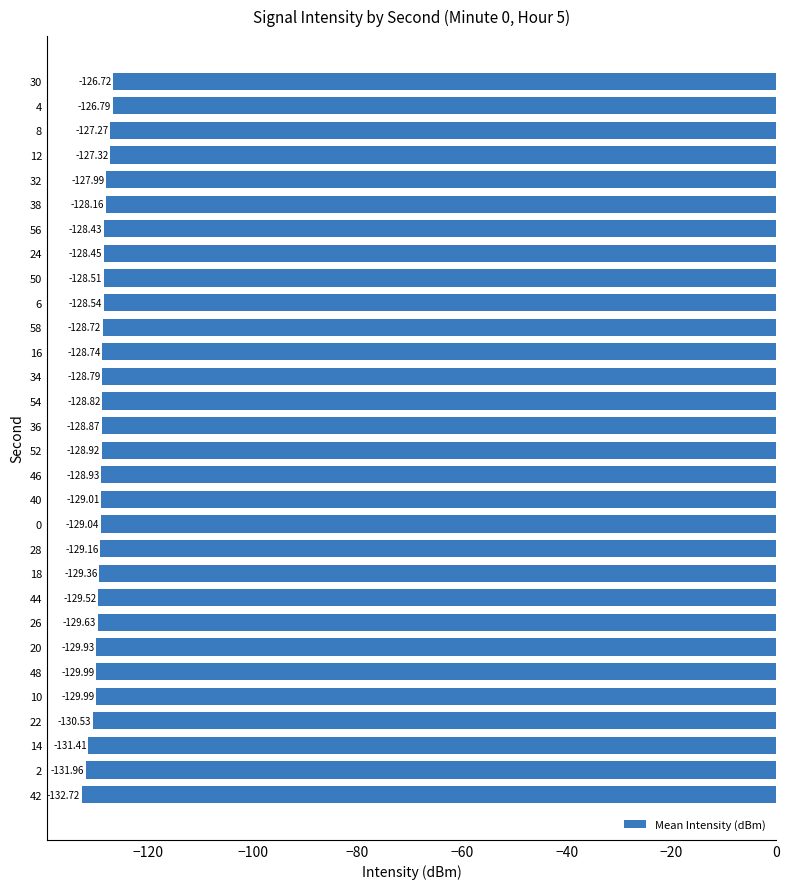

Between 42 and 58, which is larger?

58